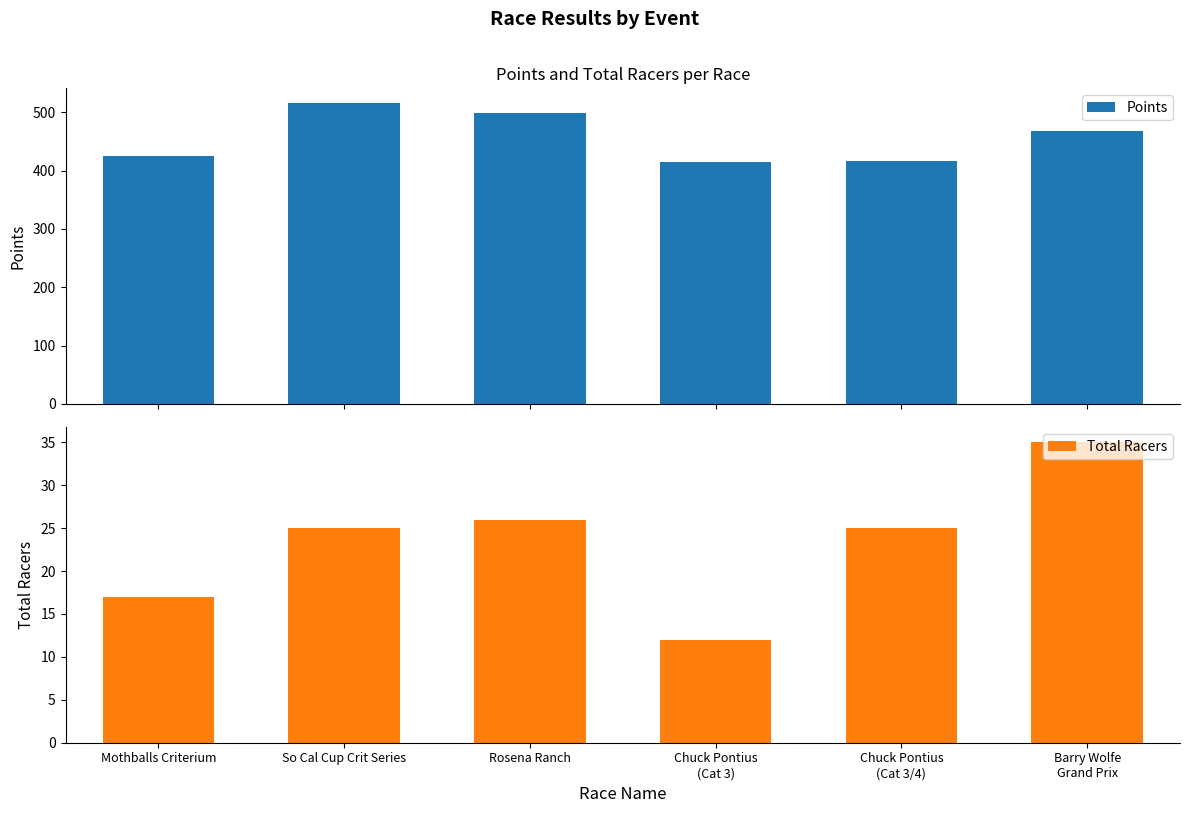

What are all the series names shown in the legend?

Points, Total Racers